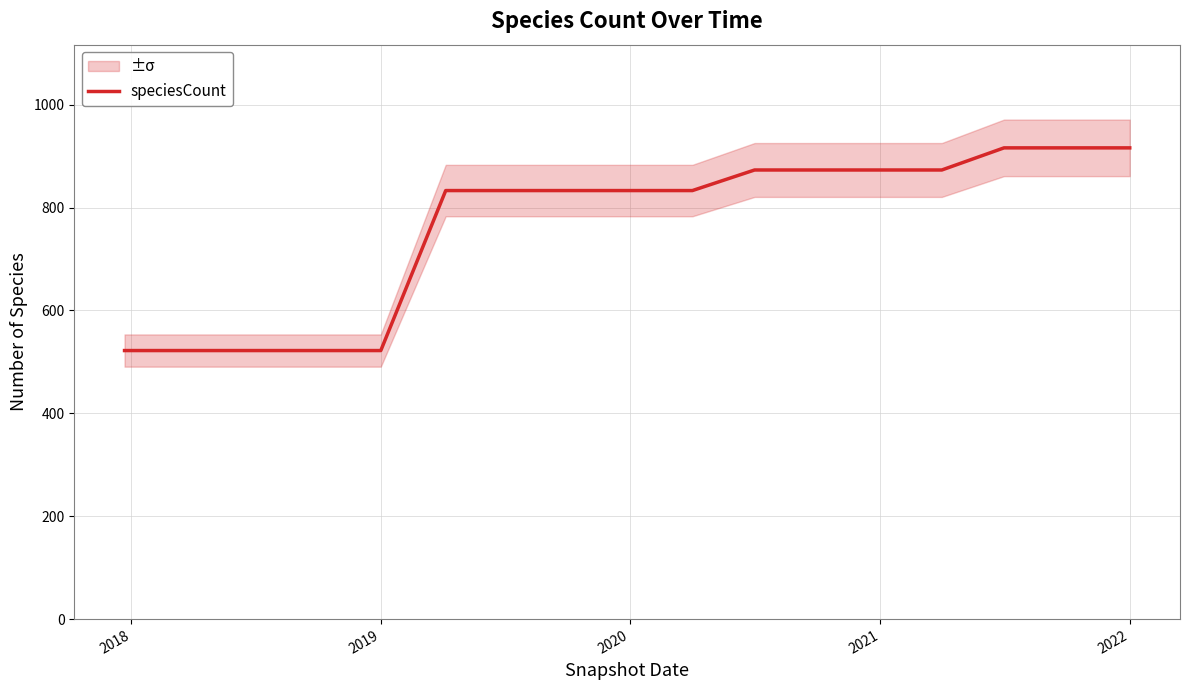

The value of speciesCount at 2021 is 873. True or false?

True